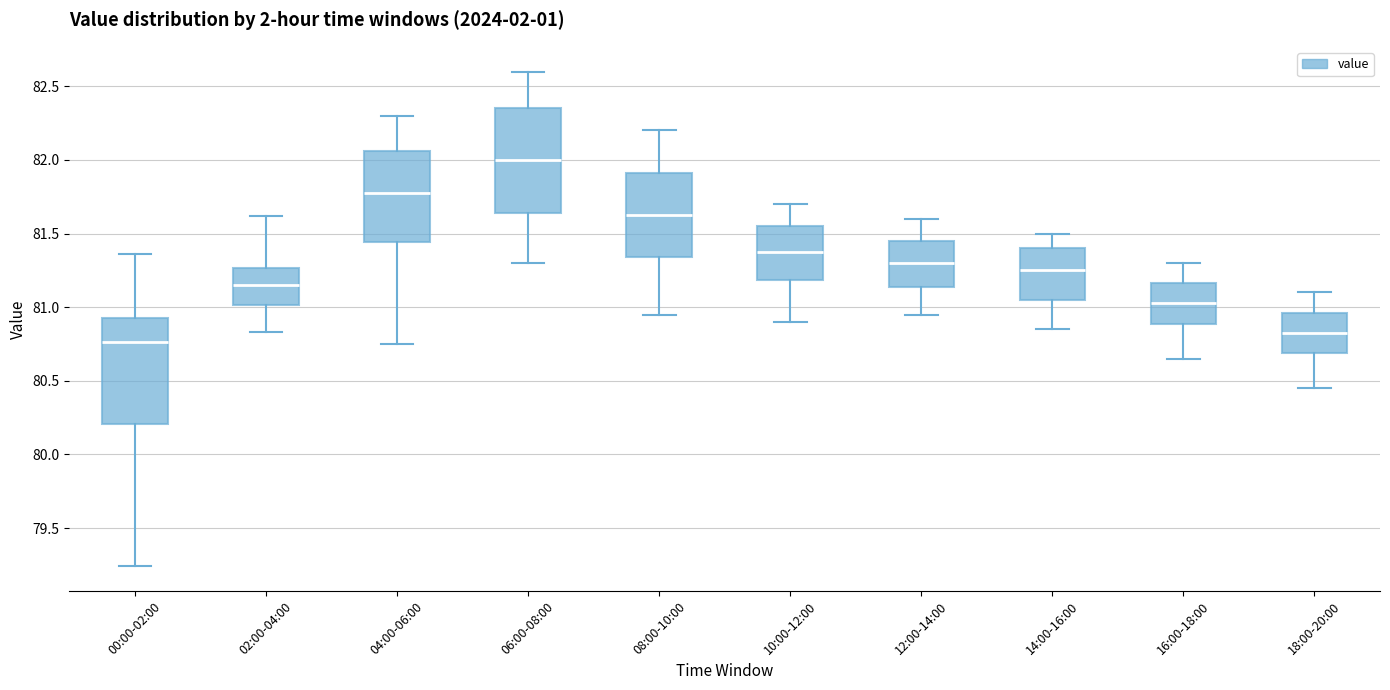

Where is the upper edge of the box for 16:00-18:00 on the y-axis? The values are not printed on the chart, so give them approximately, as read against the axis.

81.15